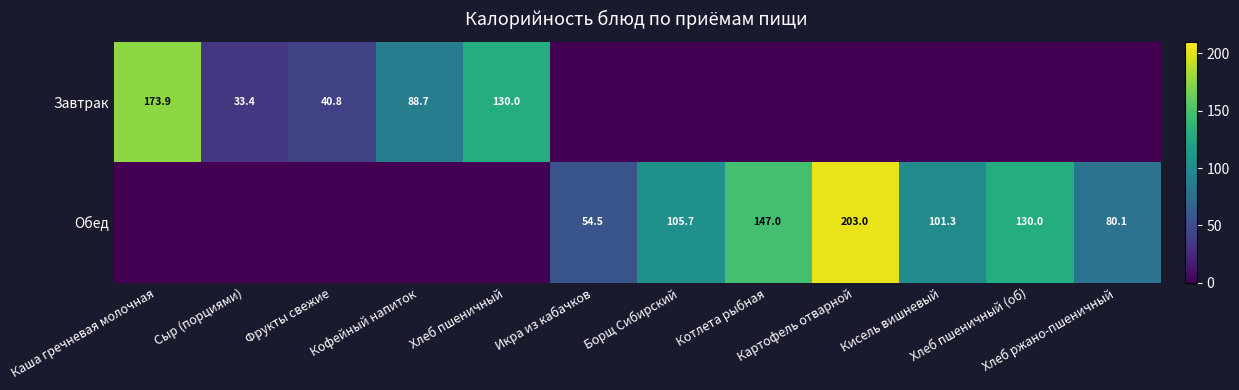

Which series has the widest spread of values?

Обед